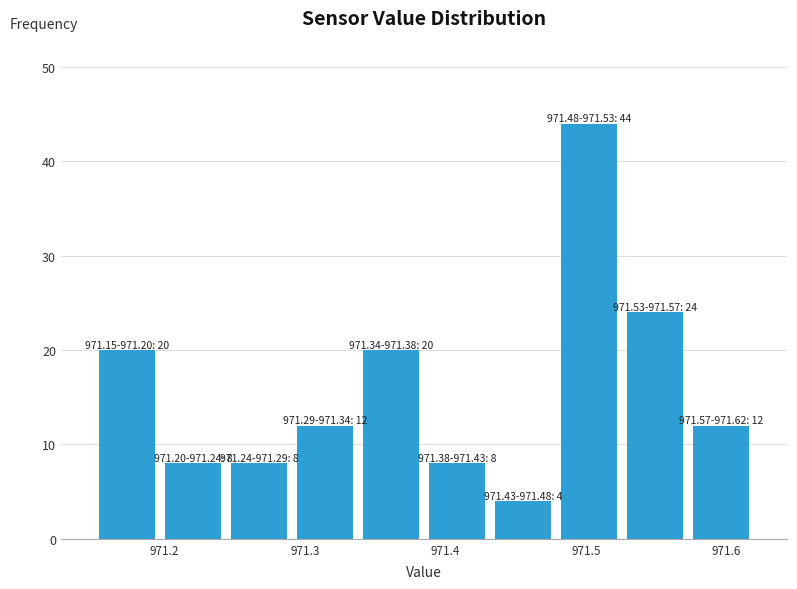

Over which range of the x-axis is the bar tallest?

971.479 to 971.526